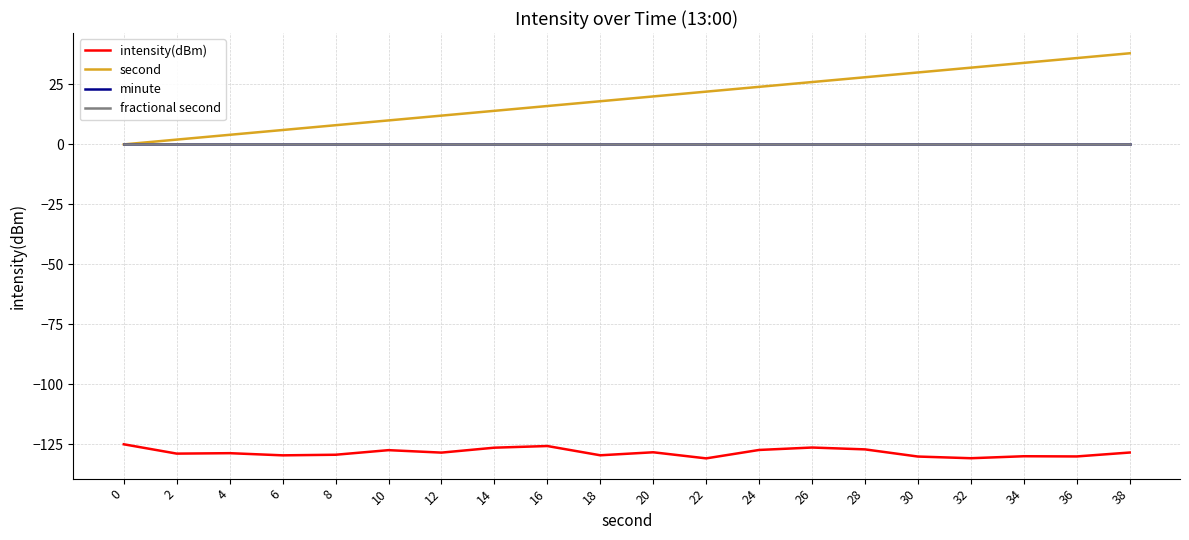

Is it true that second equals 18.0 at 18?

True